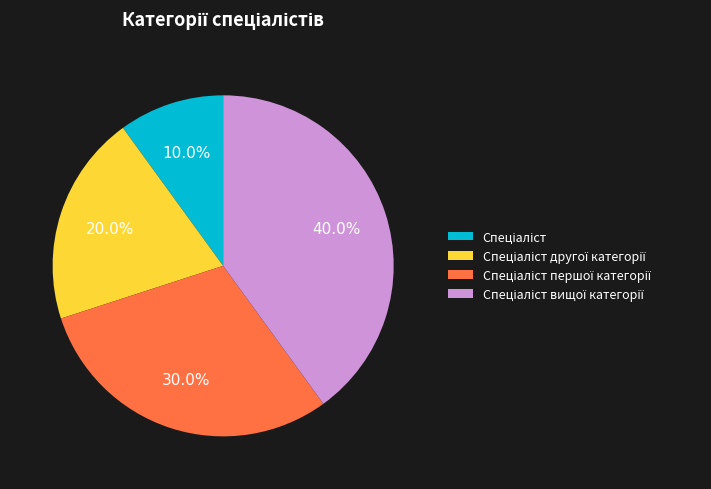

Does any single category account for the majority?

No